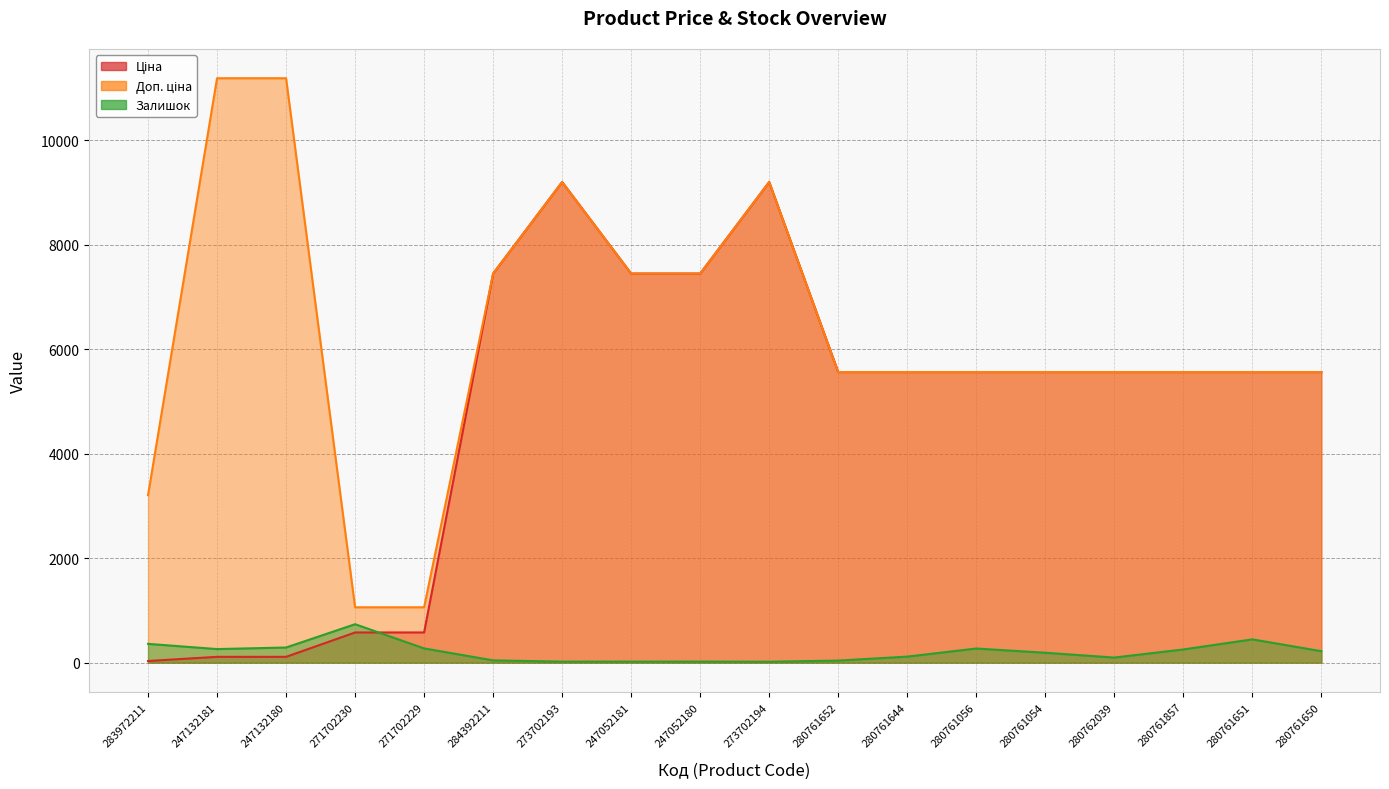

What is the difference between the highest and lowest values at 247132180?

11070.2